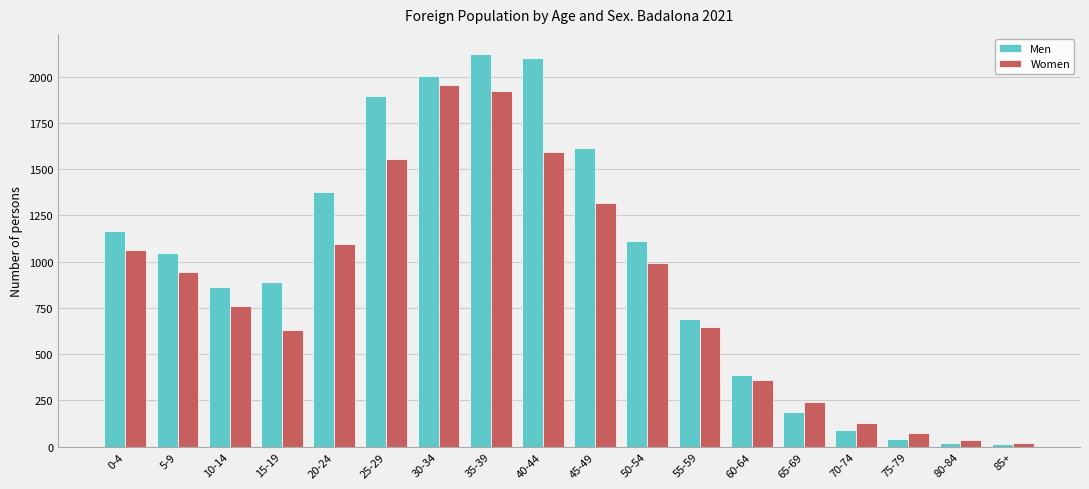

How many bars are there in each group?

2